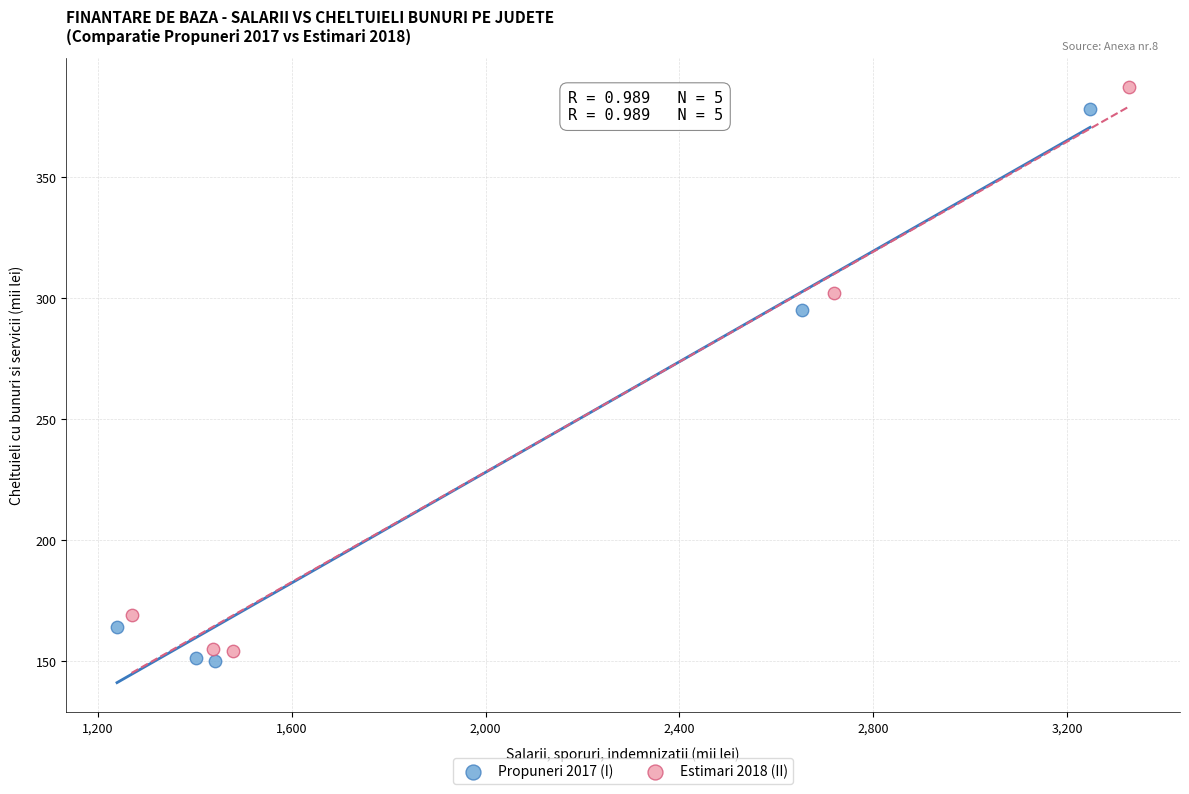

Which series reaches the minimum Y coordinate?

Propuneri 2017 (I)